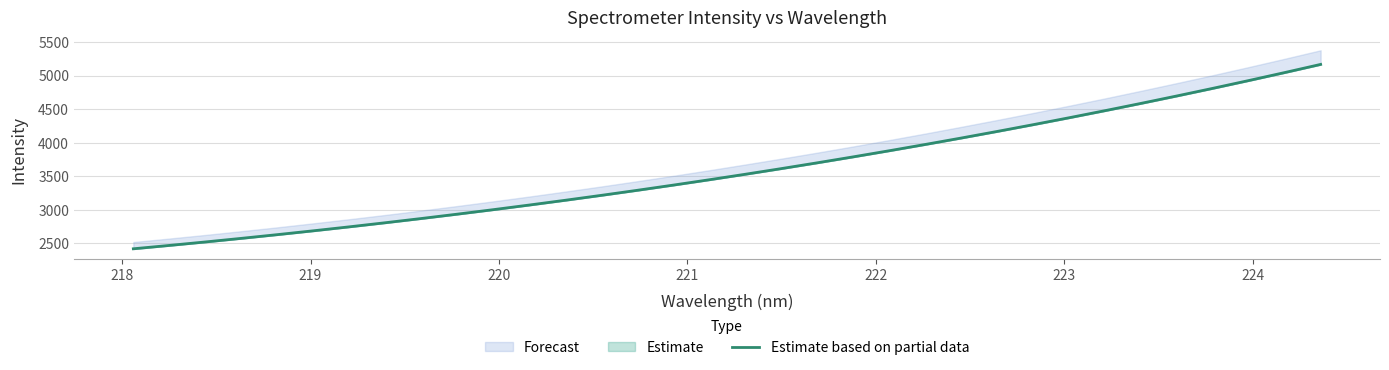

What is the maximum value shown in the chart?

5165.6